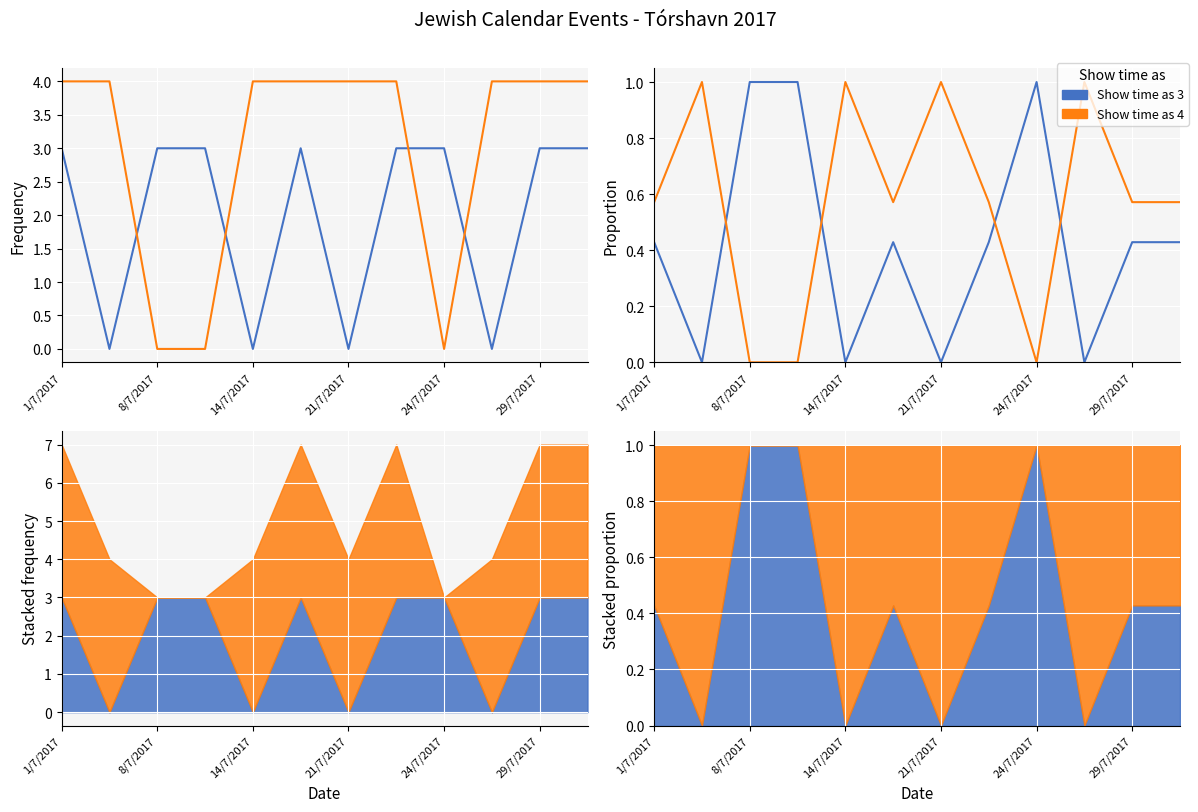

List the series in order of their overall mean, lowest first.

Show time as 3, Show time as 4